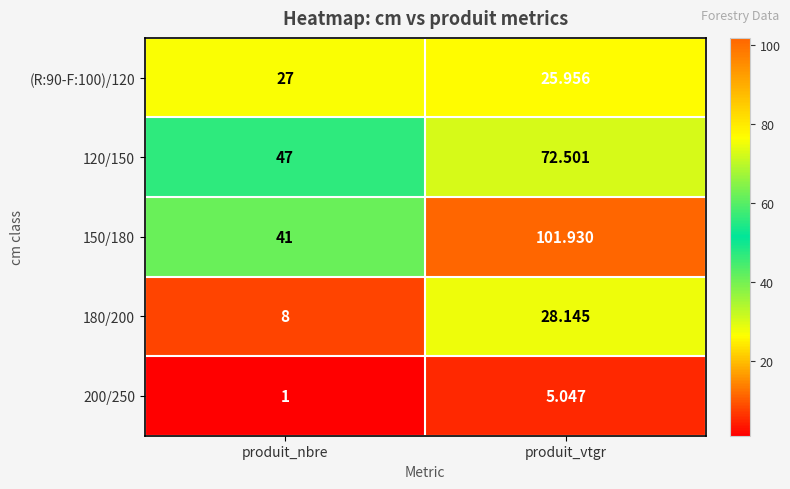

At produit_nbre, list the series in order from largest to smallest.

120/150, 150/180, (R:90-F:100)/120, 180/200, 200/250